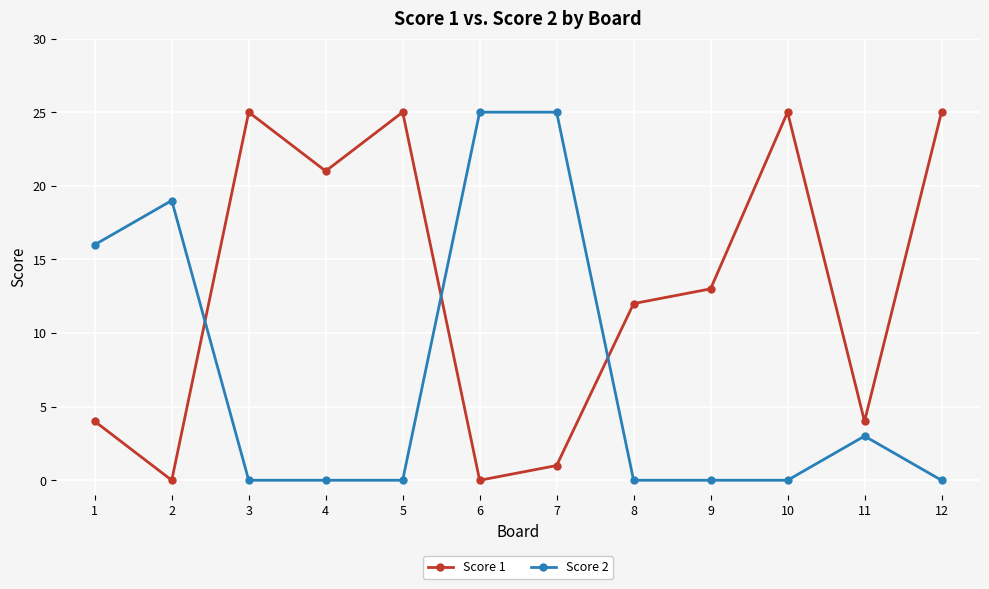

What is the greatest value displayed?

25